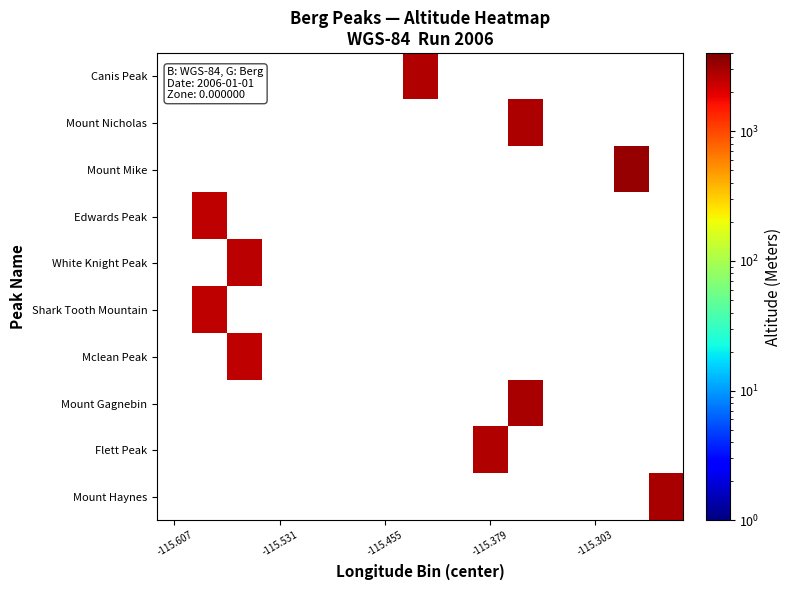

Which category has the highest value in the White Knight Peak series?

-115.607